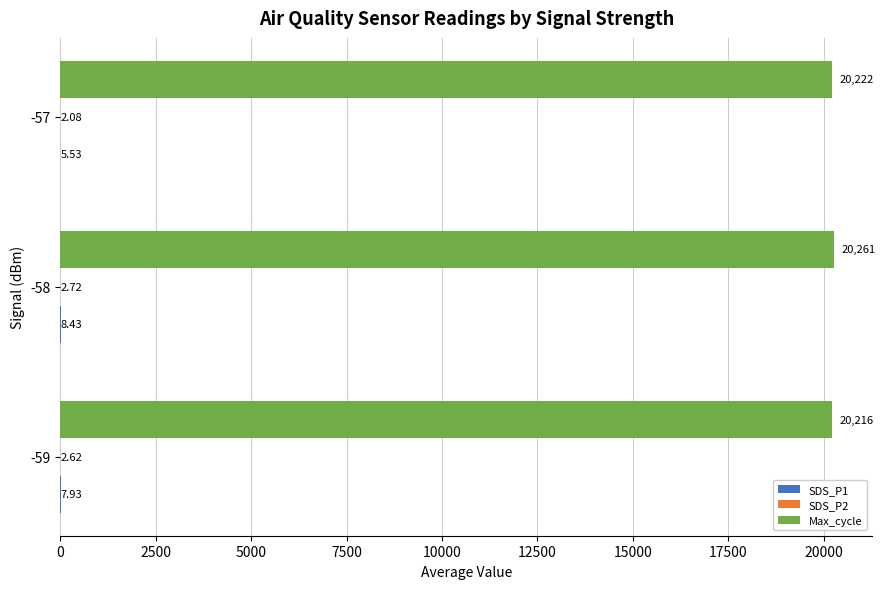

What is the average value of the Max_cycle series?

20233.4